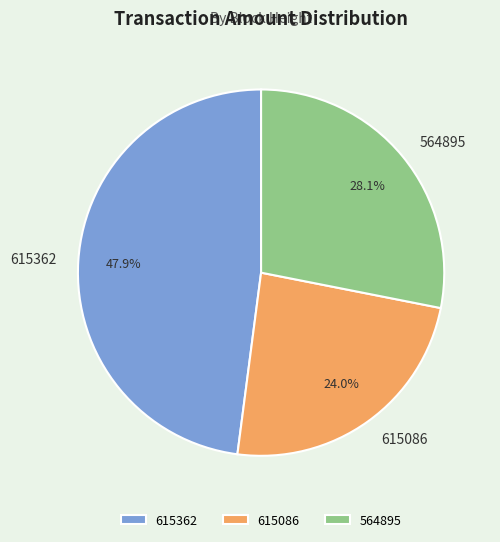

Is there a majority slice in this chart?

No